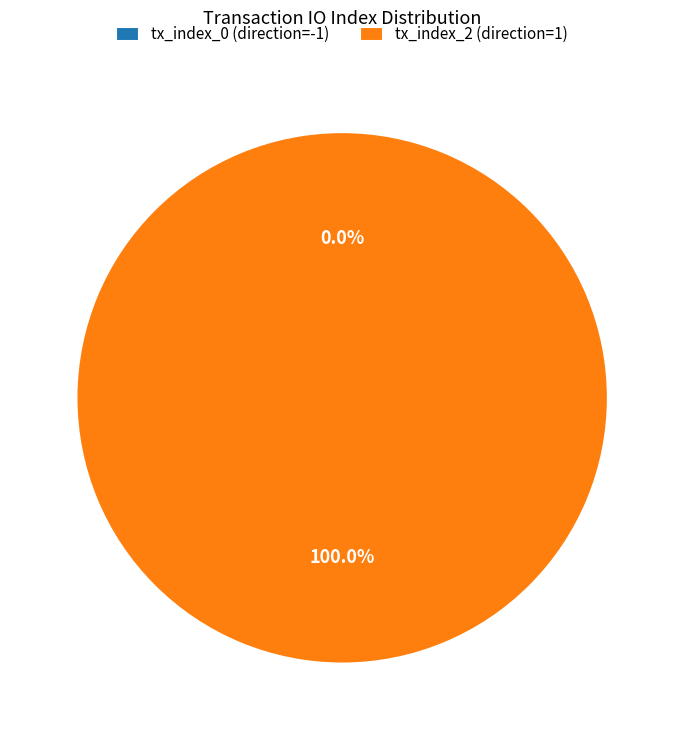

Count the number of slices in the pie.

2